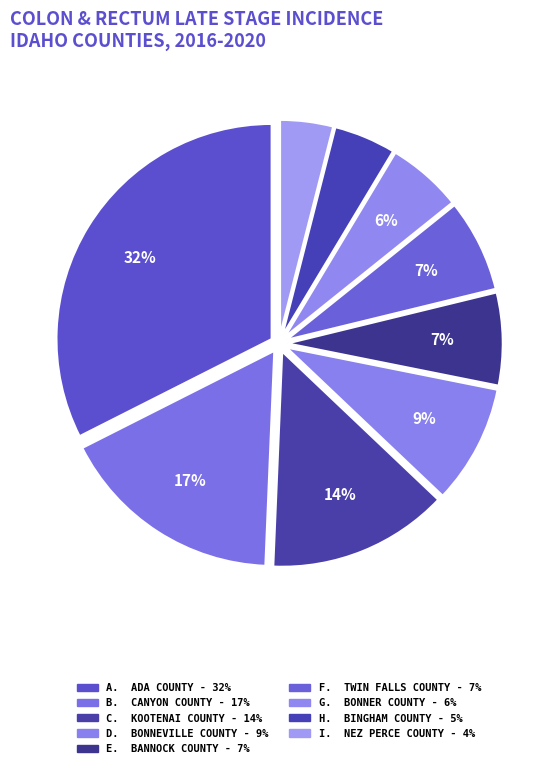

Count the number of slices in the pie.

9